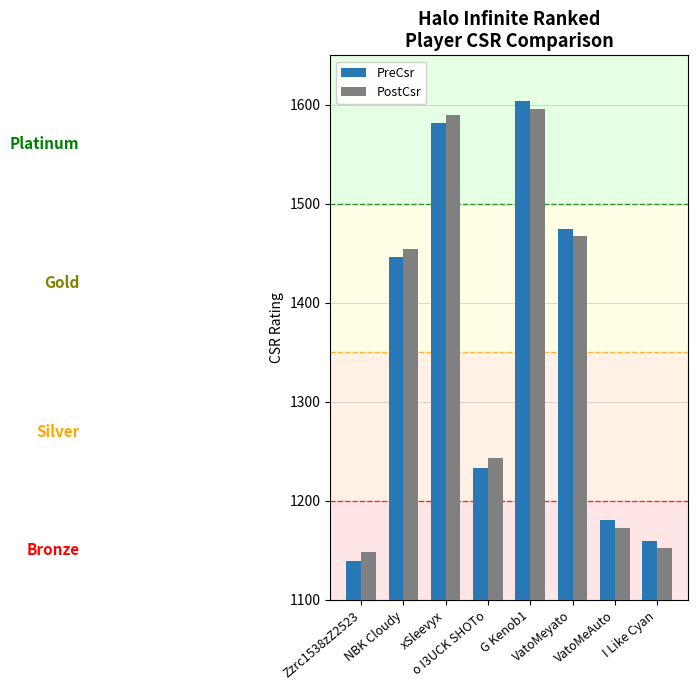

What is the sum of the PostCsr values at Zzrc1538zZ2523 and NBK Cloudy?

2602